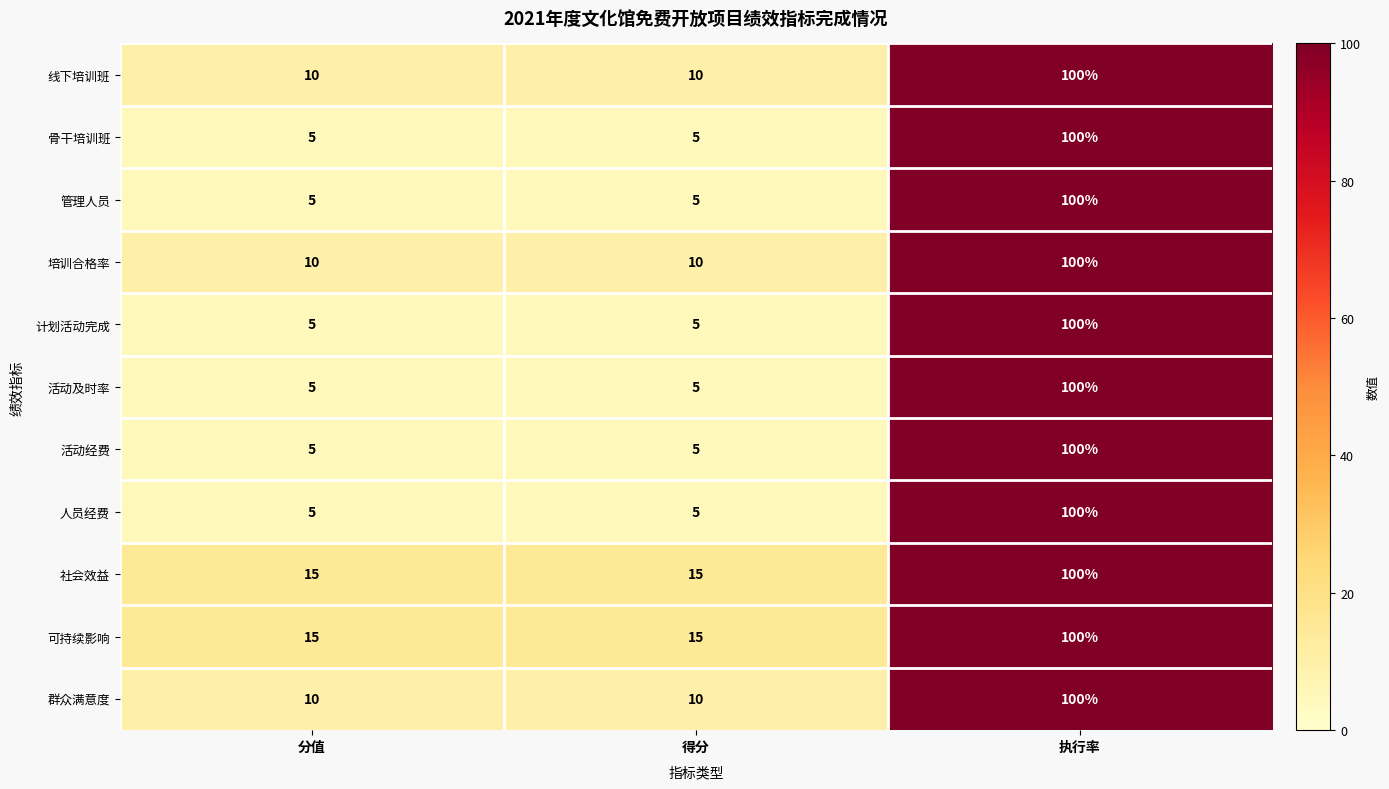

What is the spread (max minus min) of values at 分值?

10